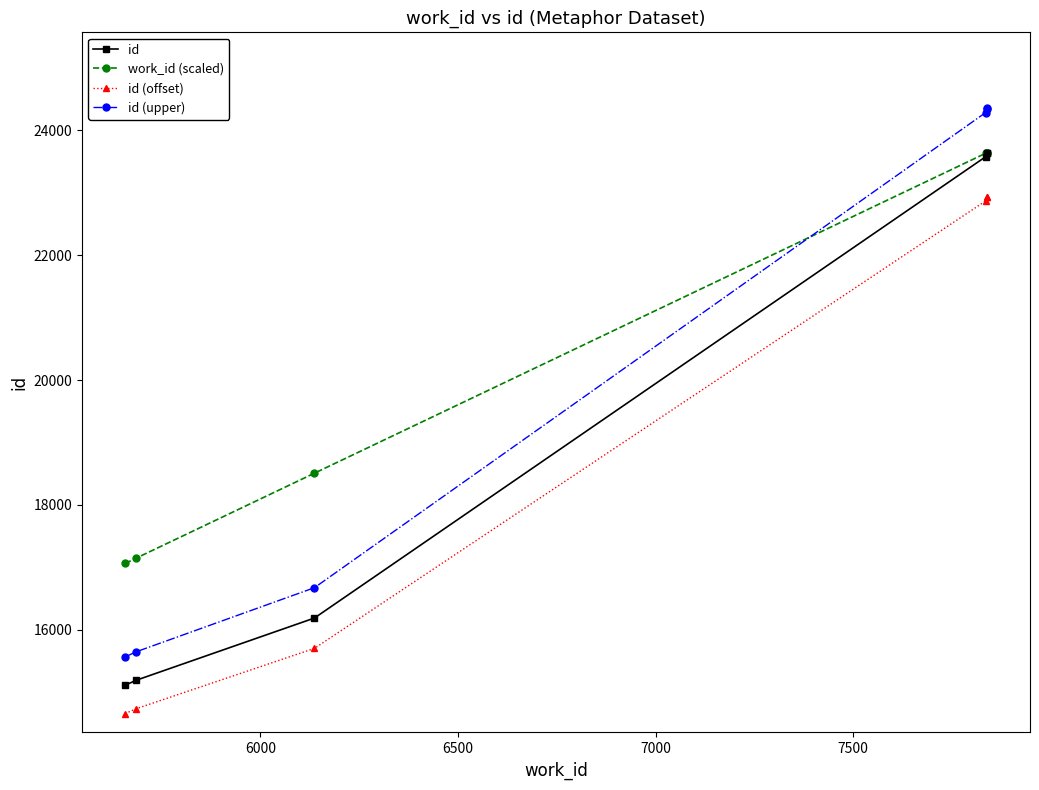

Rank the series by their average value, from highest to lowest.

work_id (scaled), id (upper), id, id (offset)